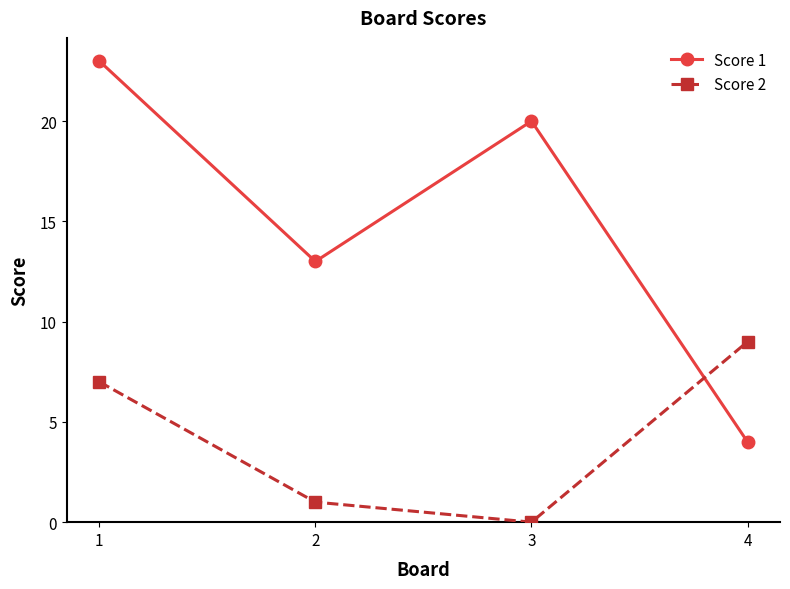

At which label is Score 1 closest to 13?

2